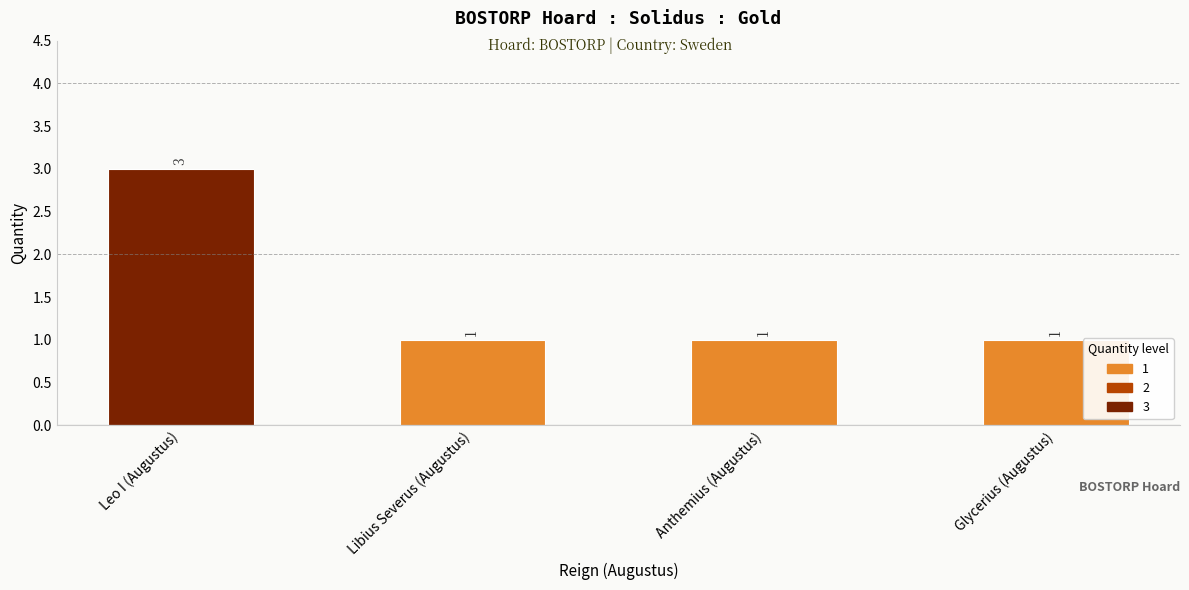

Reading right to left, list all the values displayed in this chart.

Glycerius (Augustus)=1	Anthemius (Augustus)=1	Libius Severus (Augustus)=1	Leo I (Augustus)=3